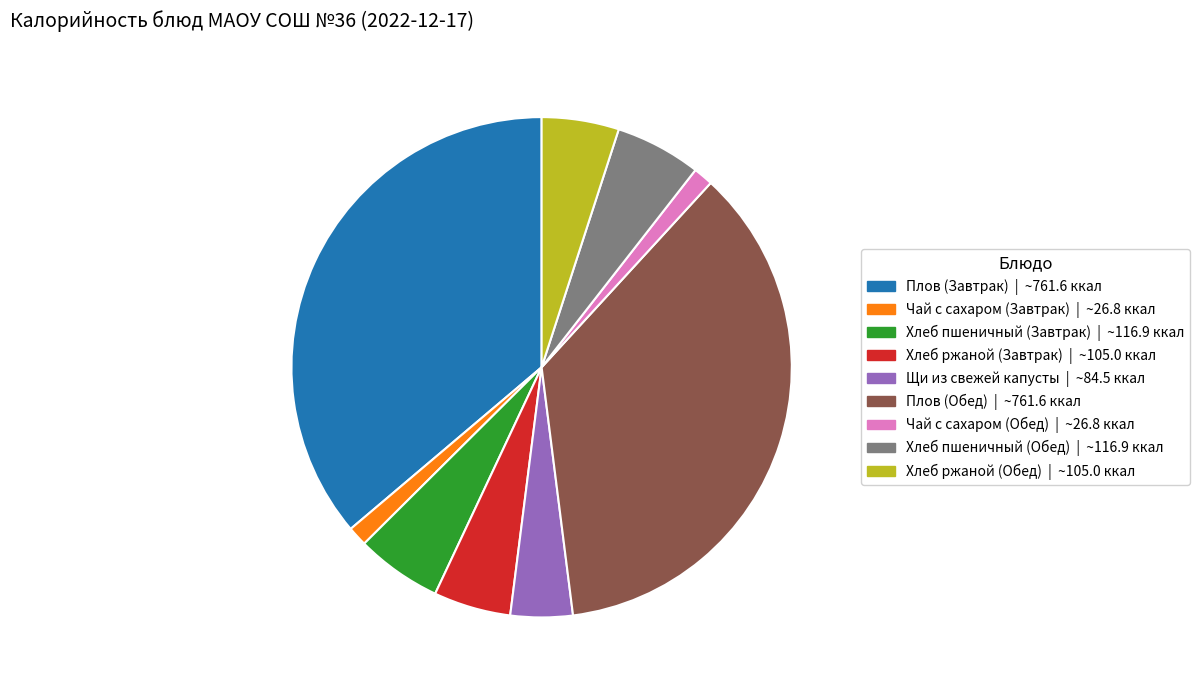

Combined, do Хлеб ржаной (Завтрак) and Щи из свежей капусты account for over 50%?

No